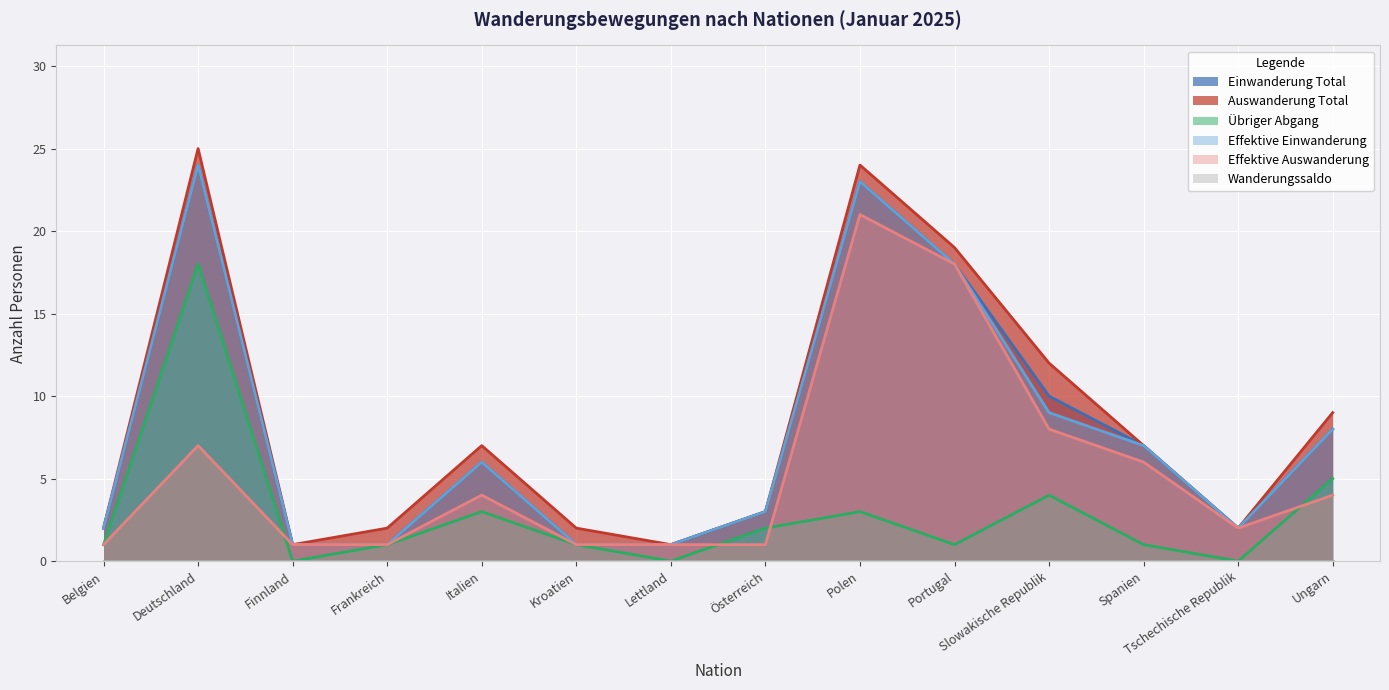

Which series has the largest total across all categories?

Auswanderung Total